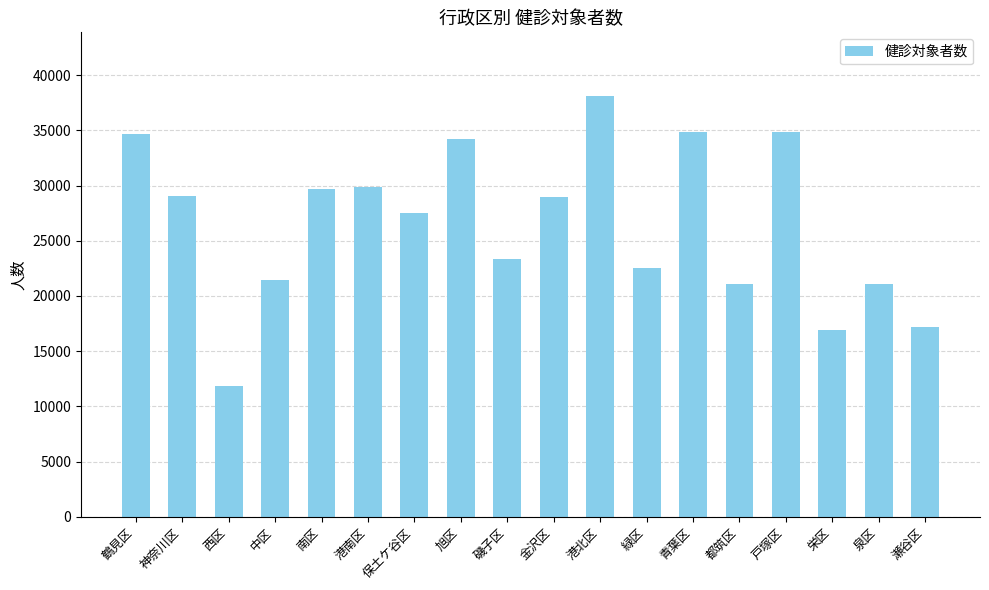

What is the label of the 17th bar from the right?

神奈川区